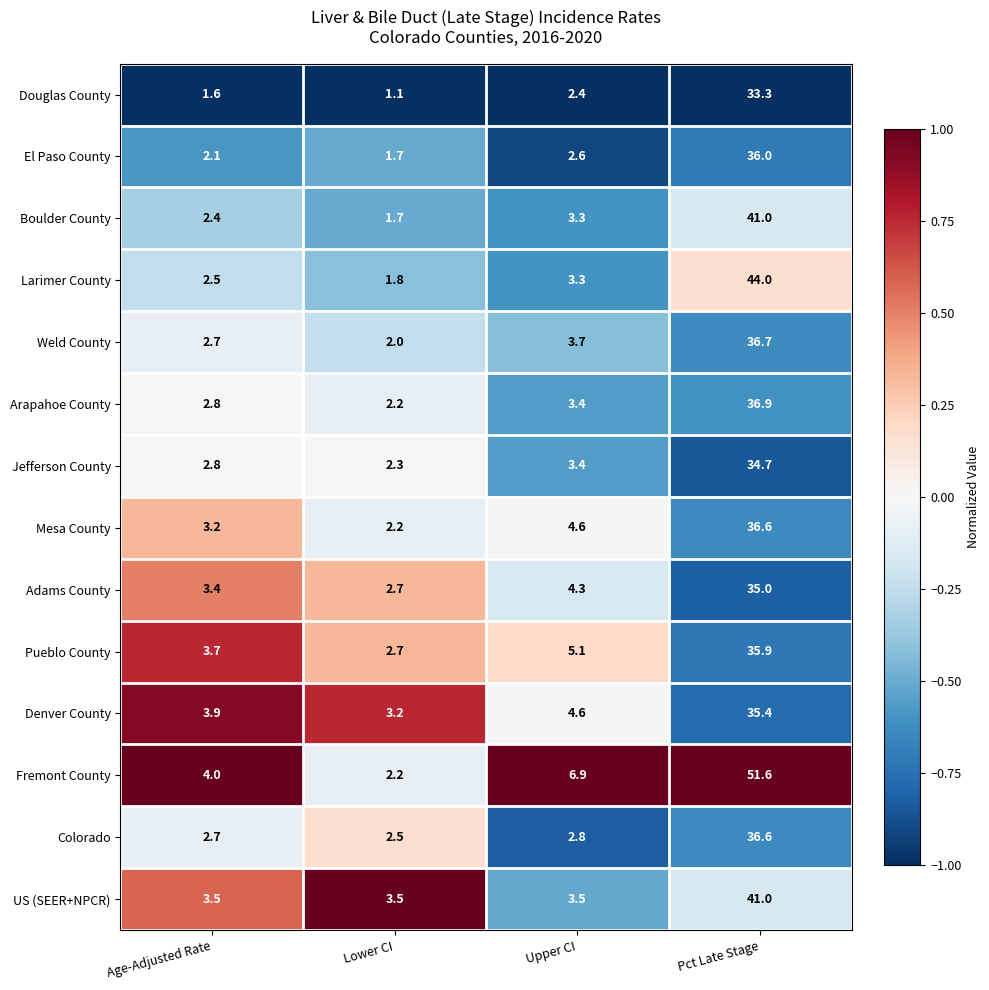

Which series has the largest total across all categories?

Fremont County